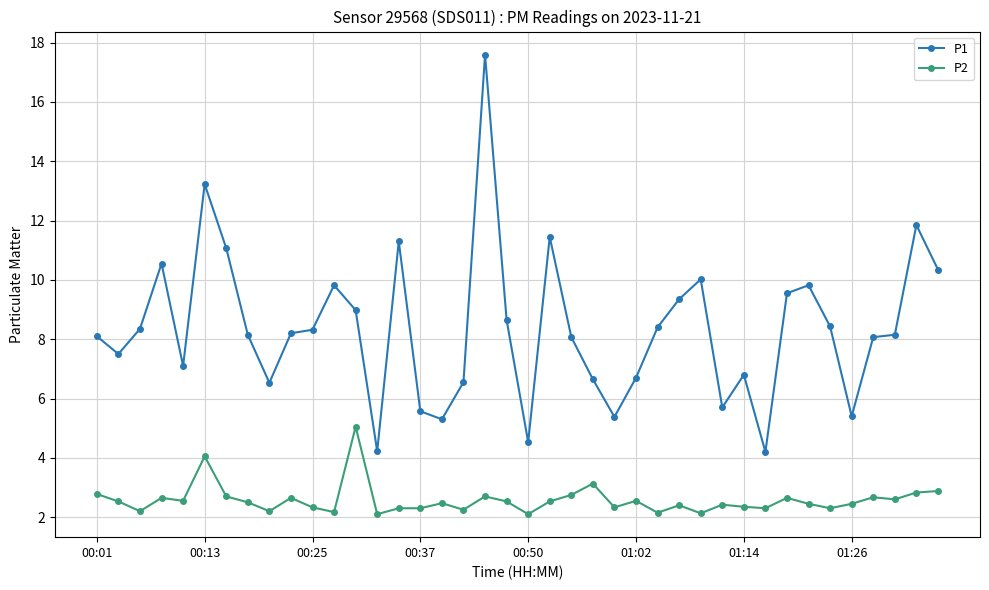

What is the greatest value displayed?

17.6